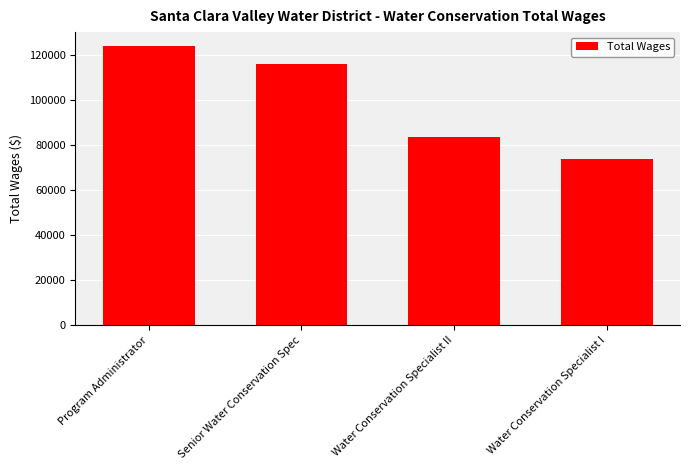

What is the ratio of the value at Senior Water Conservation Spec to the value at Water Conservation Specialist I?

1.6